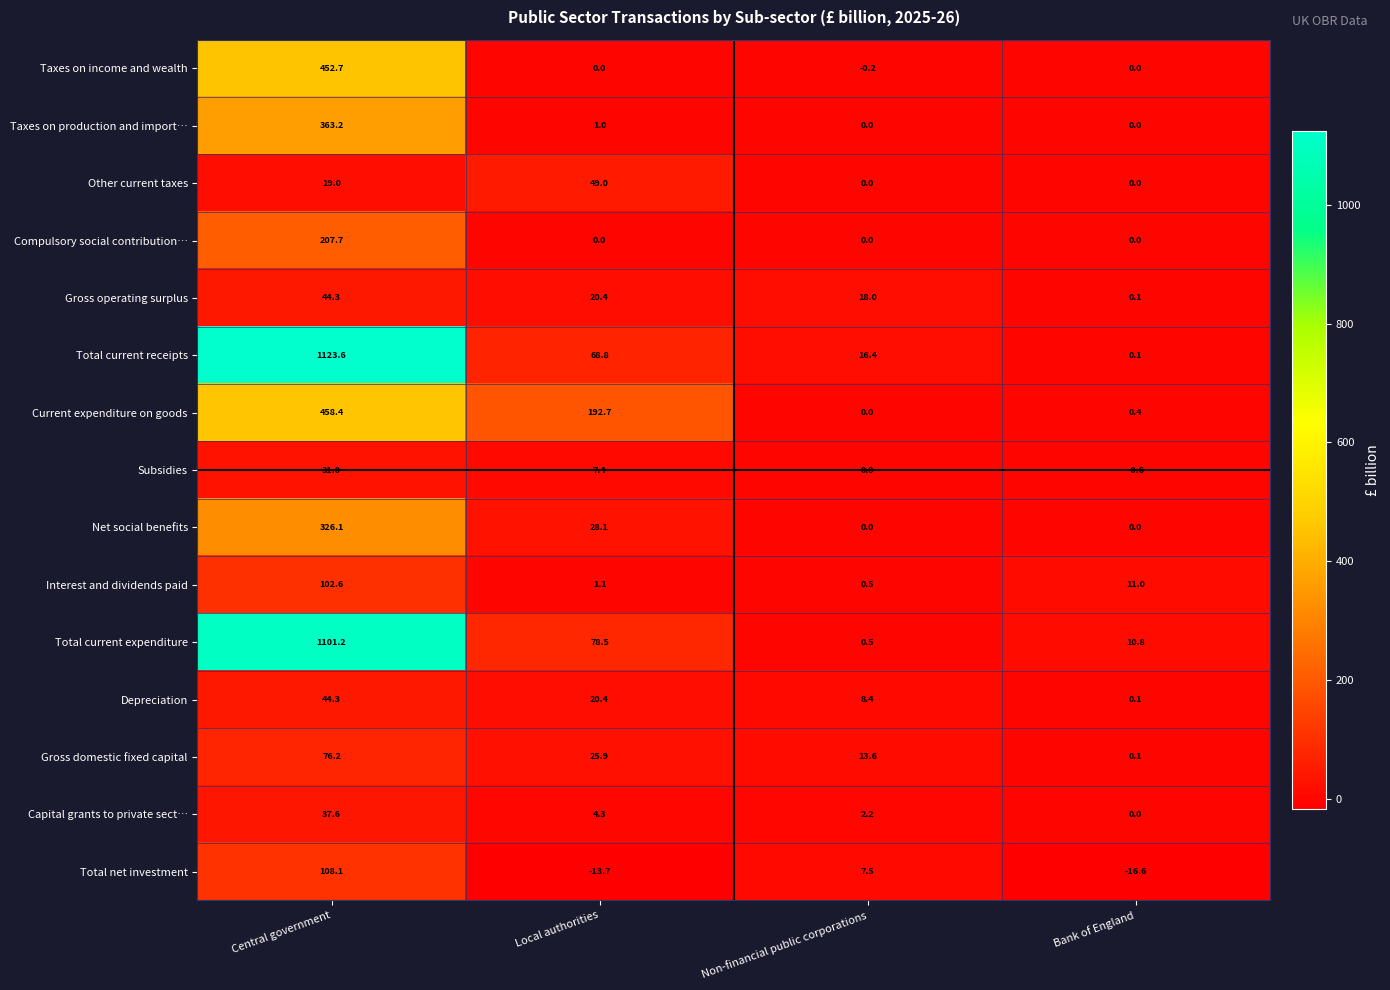

What is the sum of all Interest and dividends paid values?

115.2